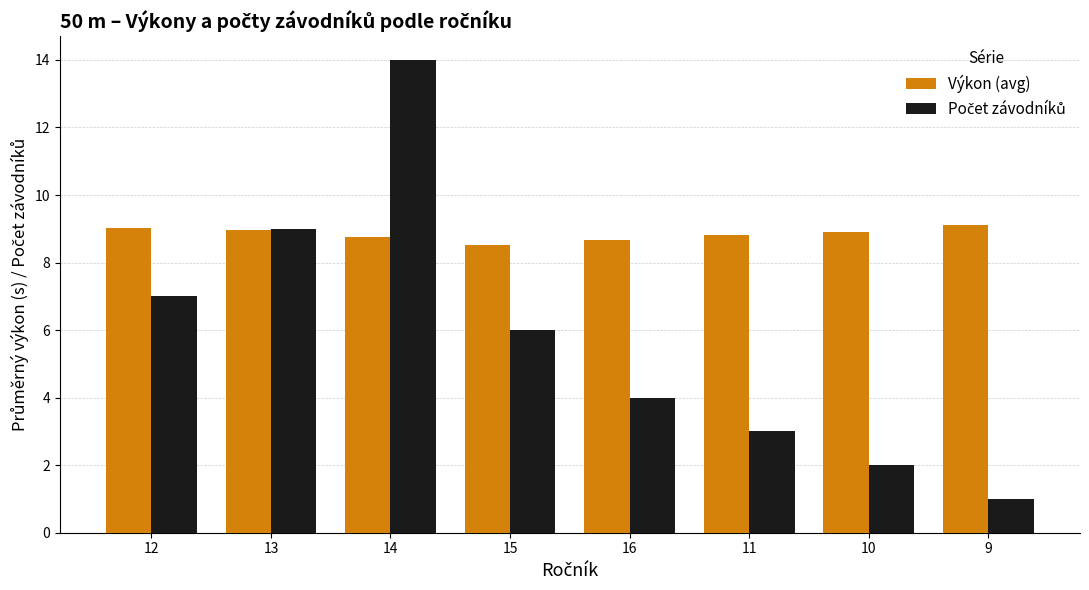

How many bars are there in each group?

2